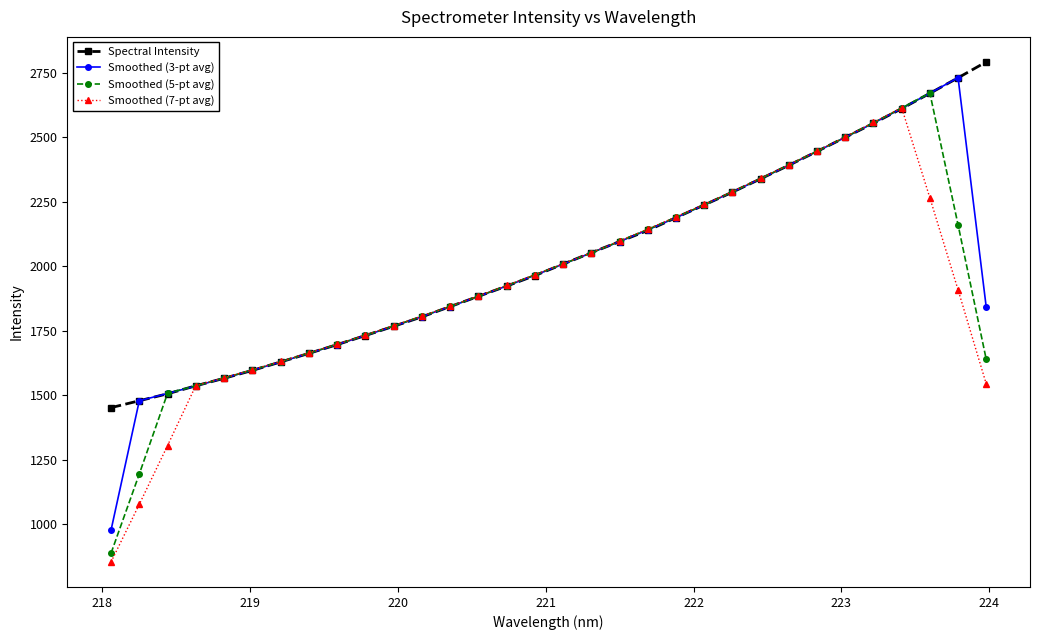

What is the value of the Smoothed (7-pt avg) point at the 1st from the left?

853.2